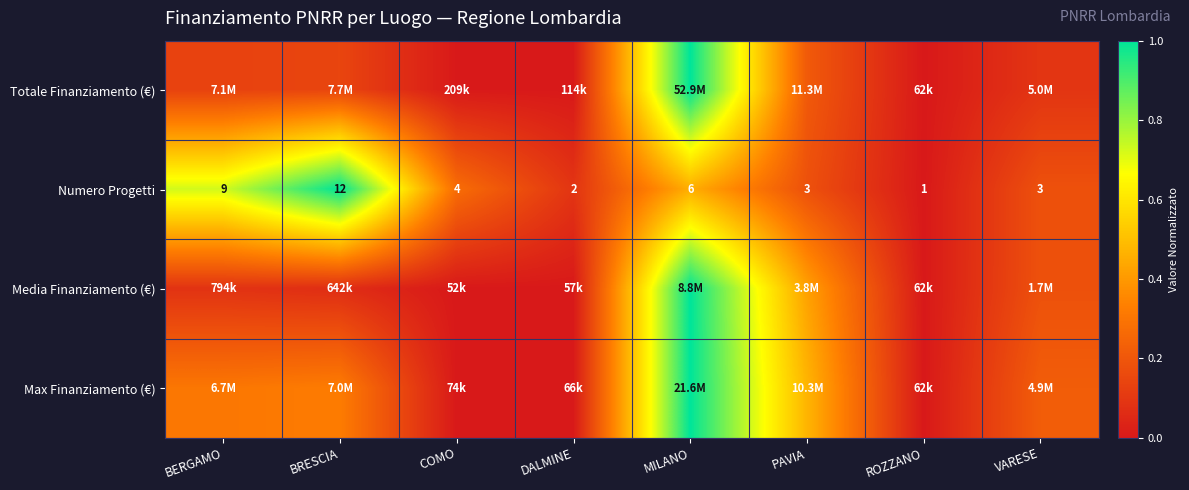

Where does the Numero Progetti series first go above 4?

BERGAMO